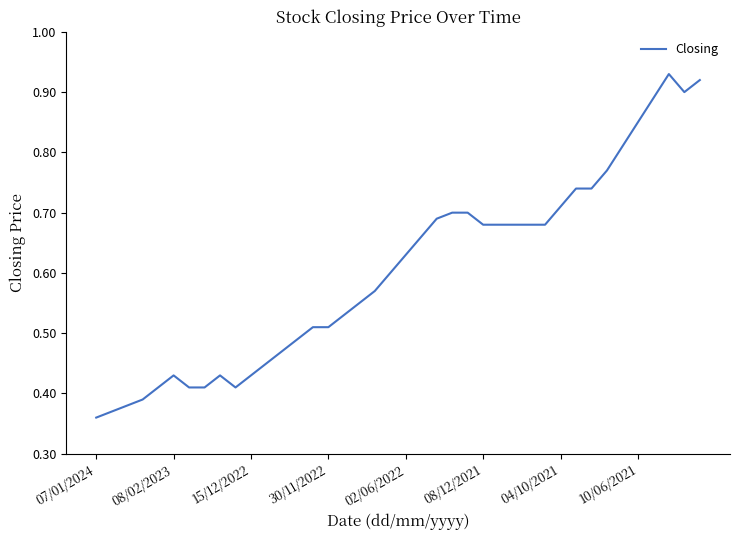

Where is the first local maximum?

08/02/2023